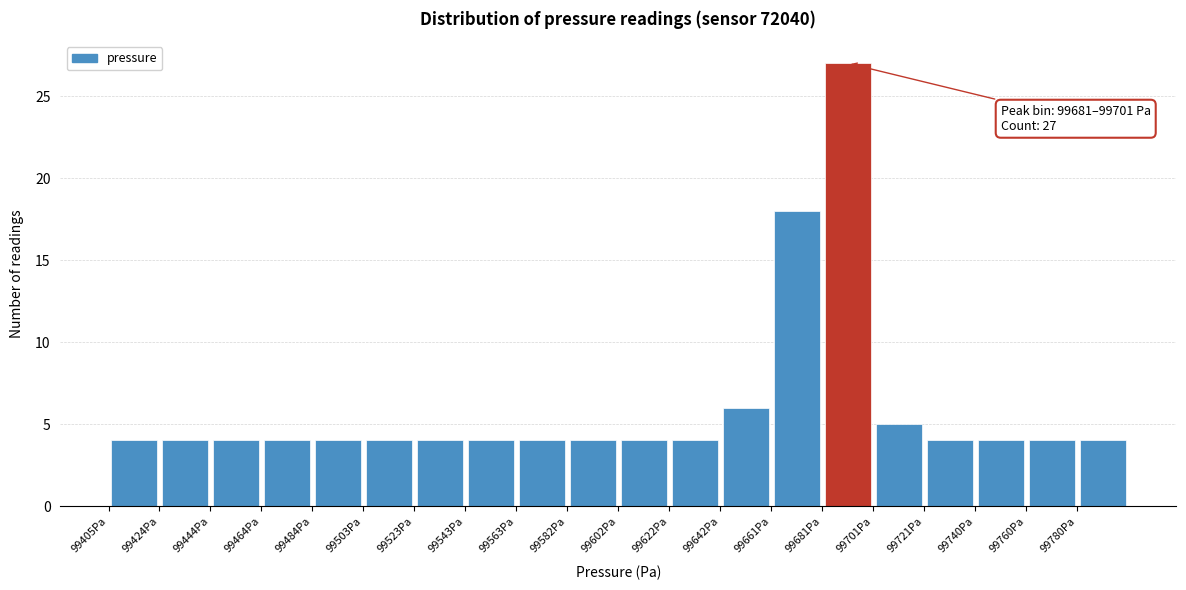

Over which range of the x-axis is the bar tallest?

99682 to 99702